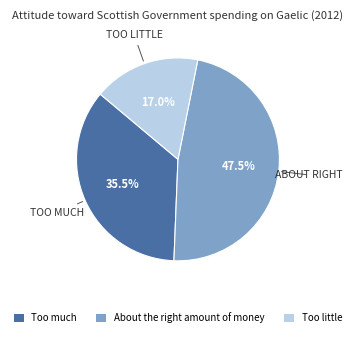

Which slice is the smallest?

Too little